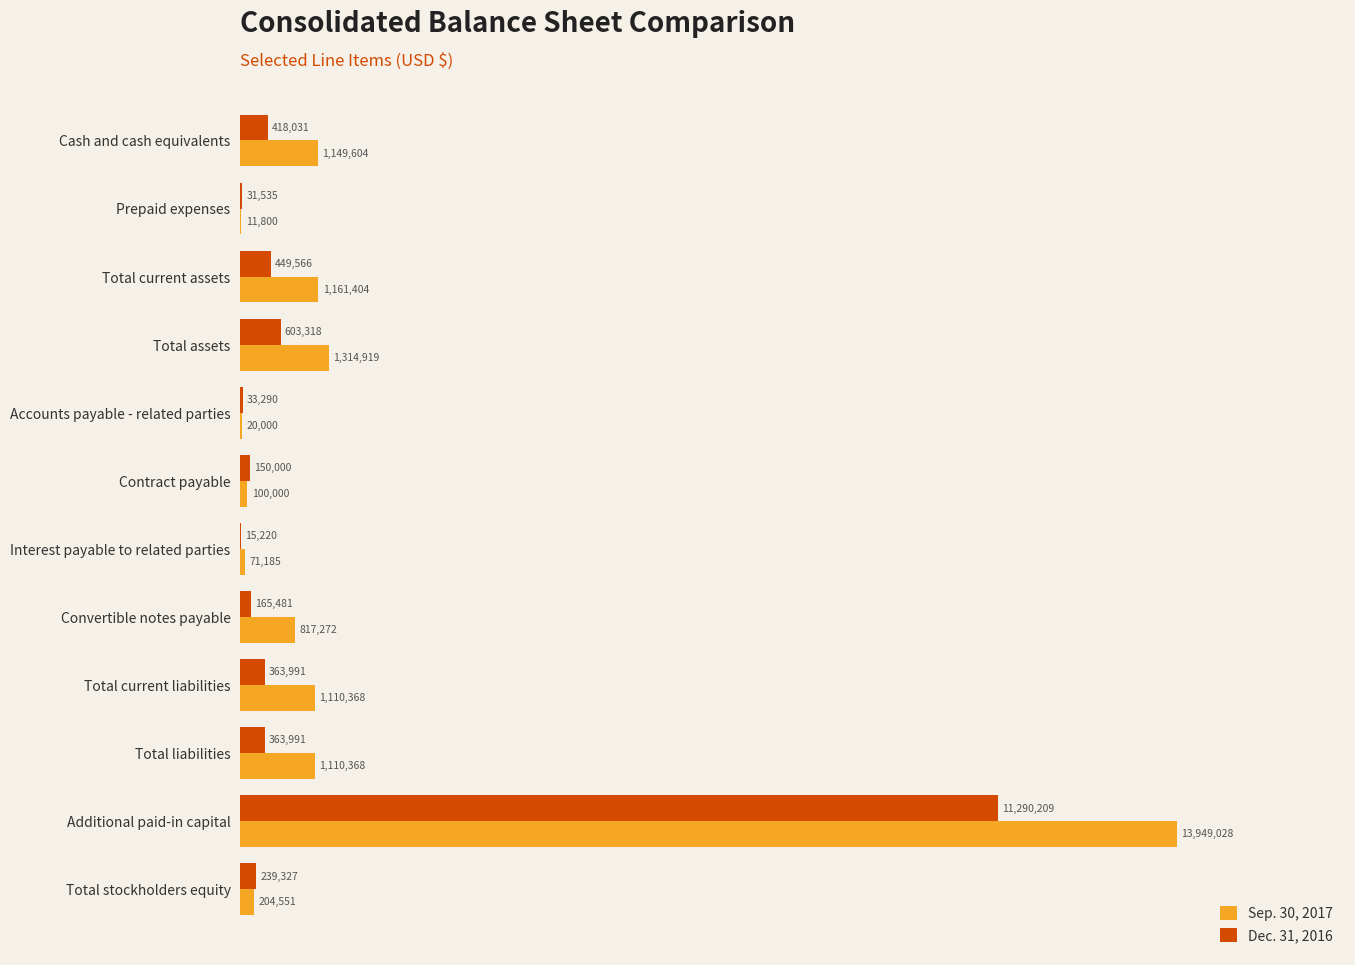

At which category is the sum across all series the highest?

Additional paid-in capital